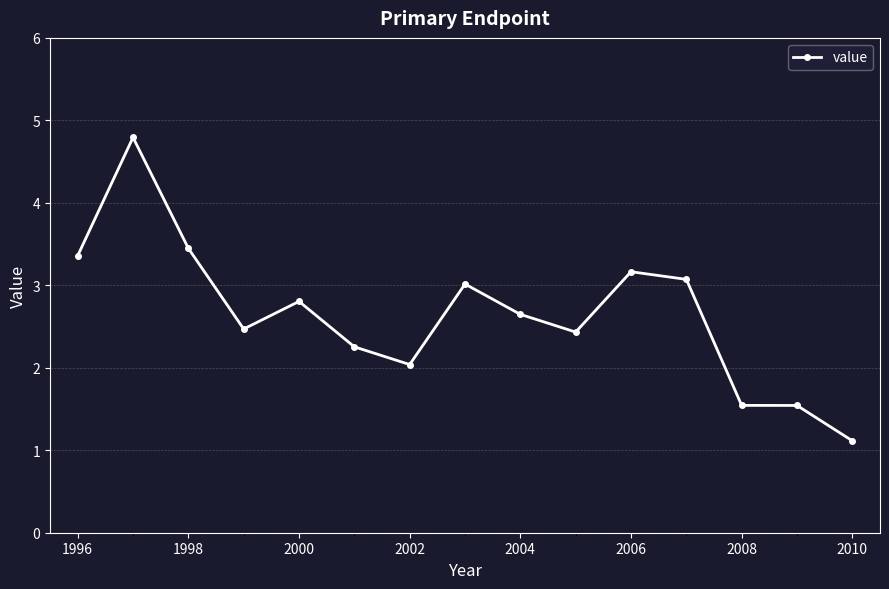

What is the minimum value shown in the chart?

1.1